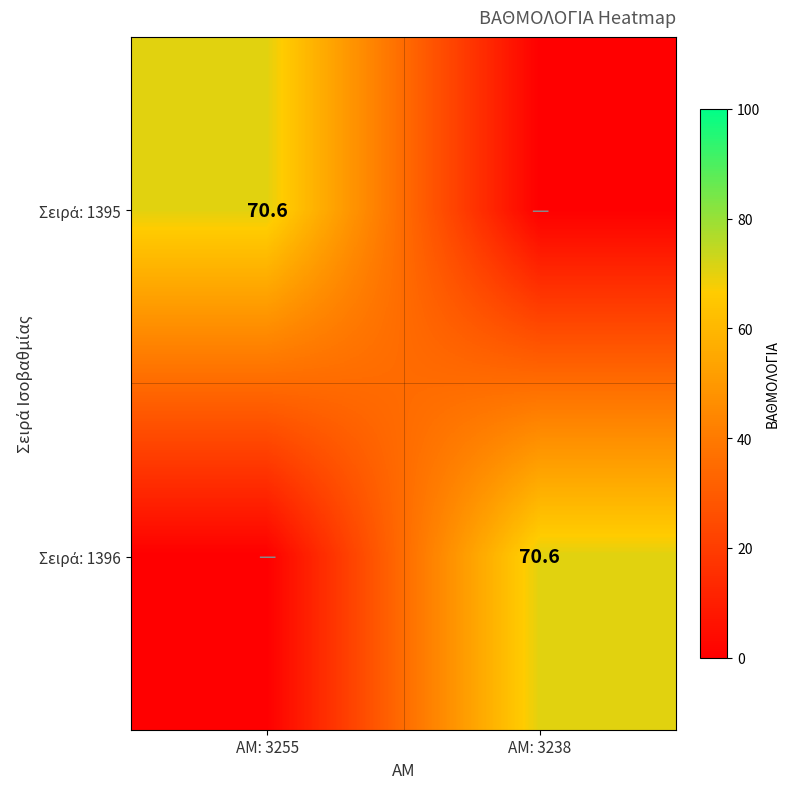

At which category does the chart reach its peak across all series?

ΑΜ: 3255